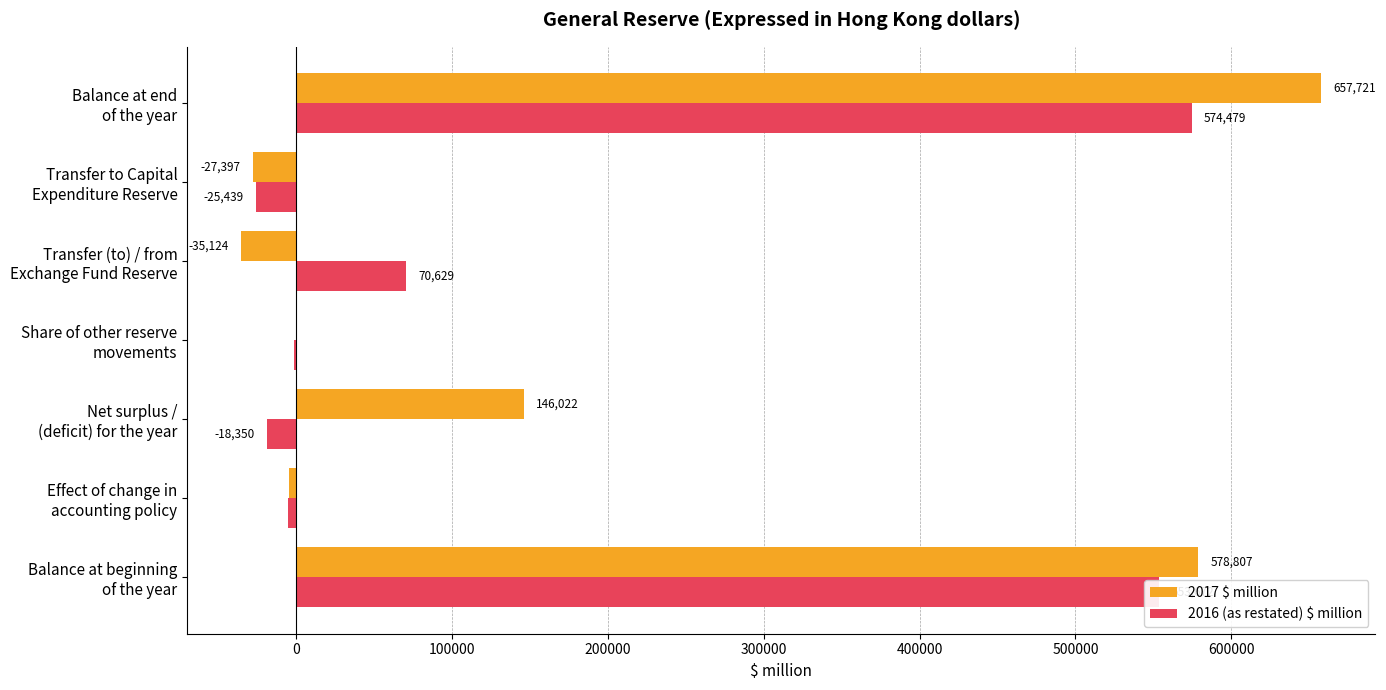

Which series has the largest total across all categories?

2017 $ million